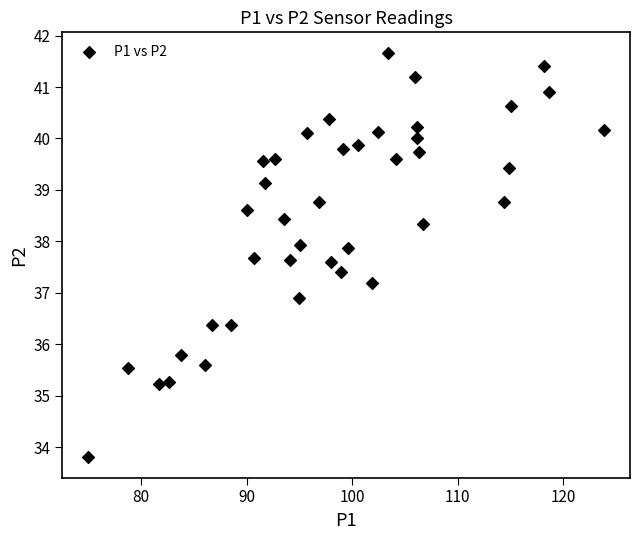

What is the range of X values (max minus min)?

48.9